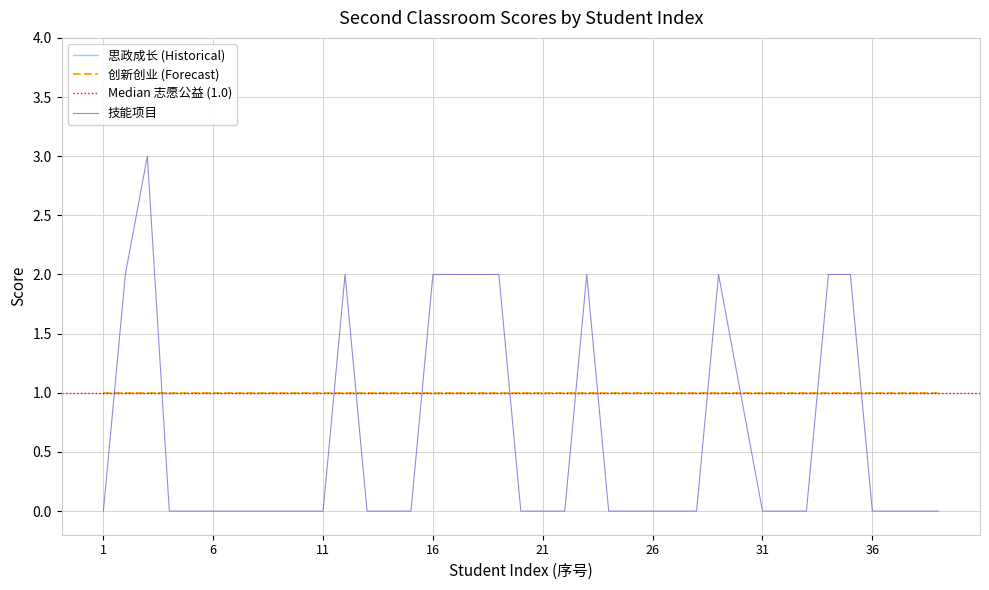

What is the greatest value displayed?

3